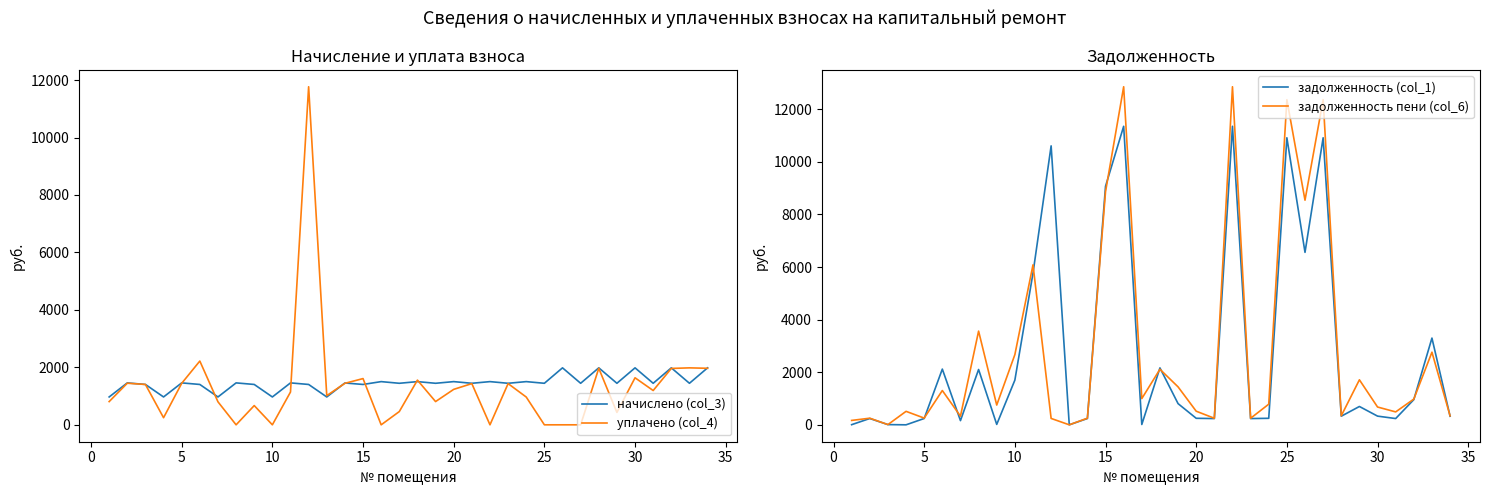

What is the maximum value for задолженность (col_1)?

11350.6